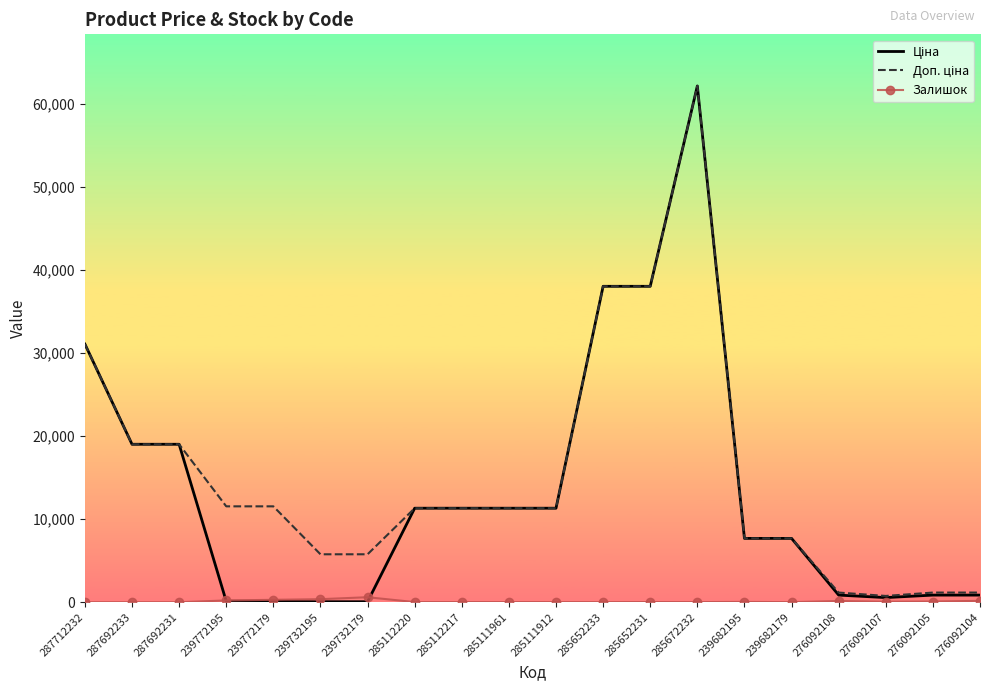

At which category is the sum across all series the highest?

285672232